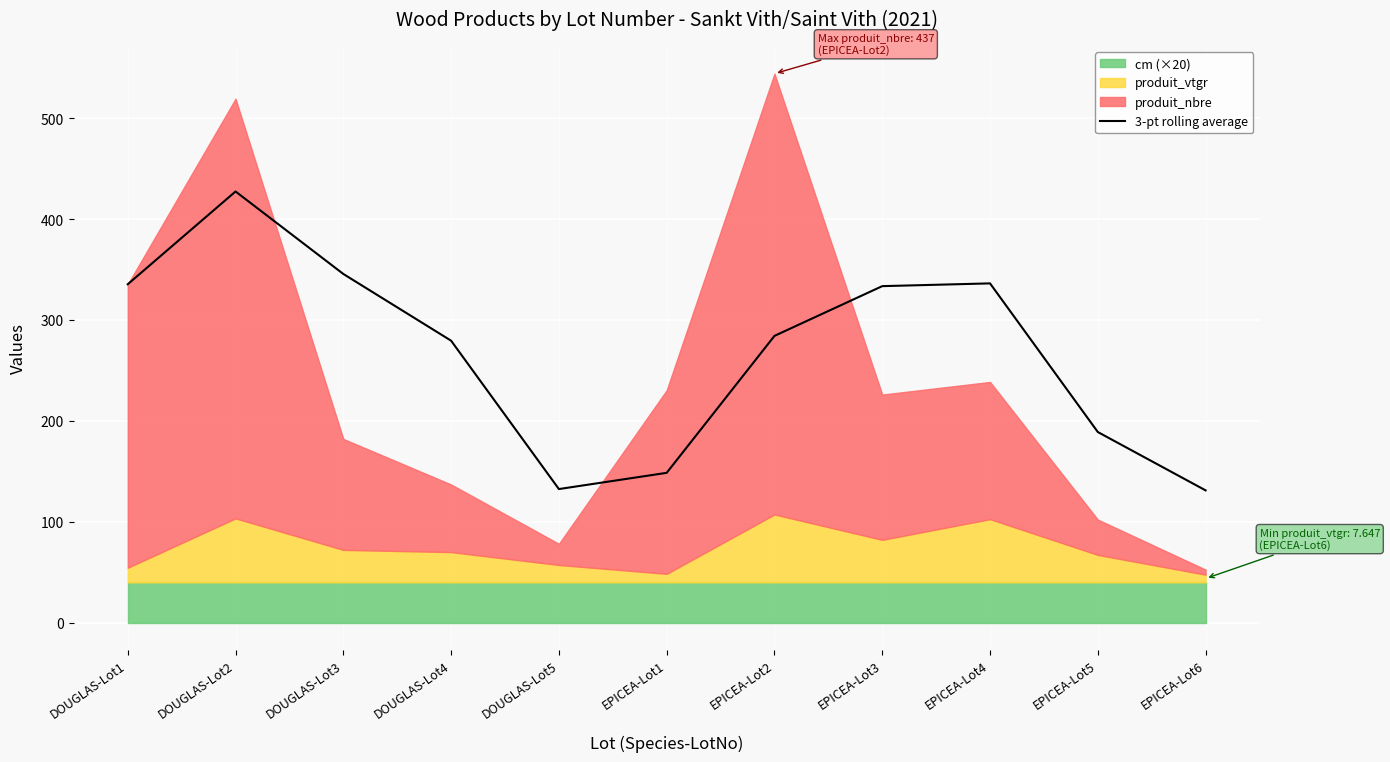

What position from the left is EPICEA-Lot5?

10